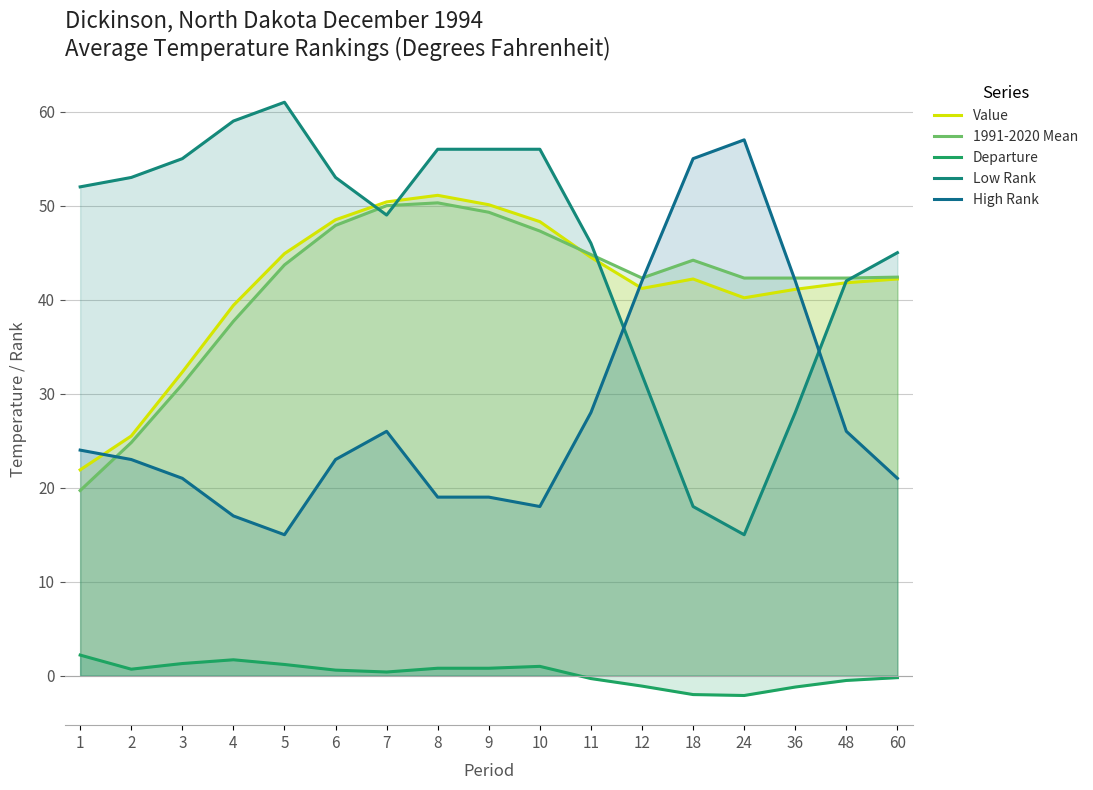

Does the chart display data point markers on the line(s)?

No